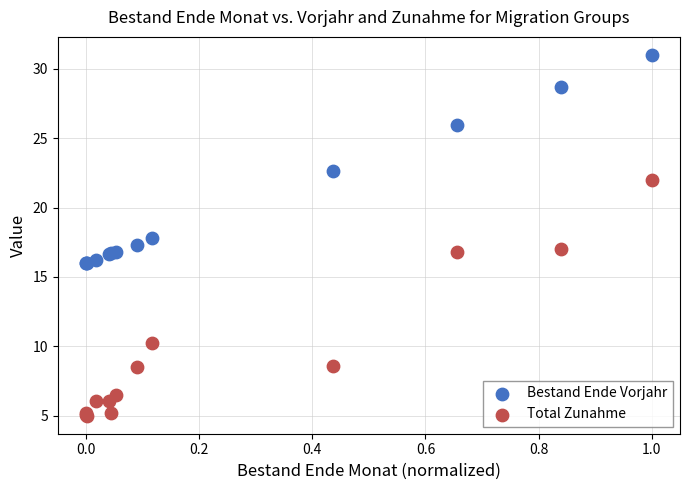

Which series has the largest Y range (max minus min)?

Total Zunahme